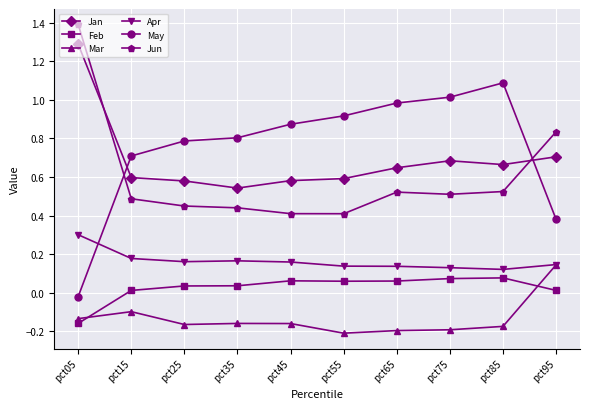

Between pct25 and pct75, which series saw the biggest shift?

May